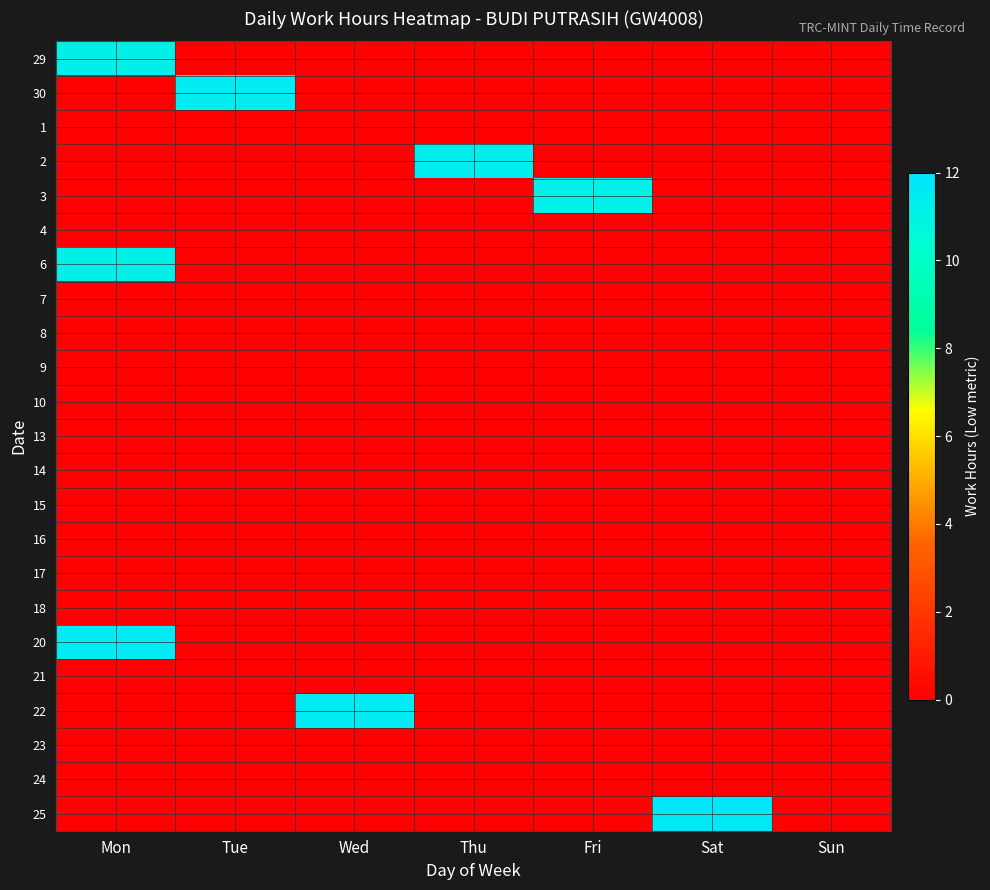

How many distinct data groups are displayed?

23